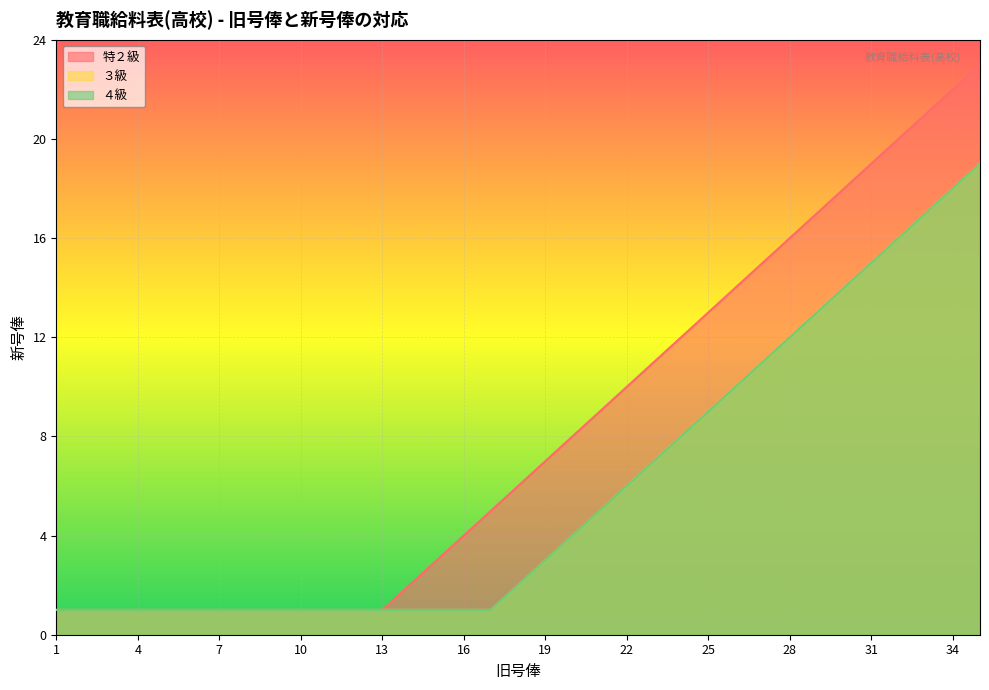

True or false: ３級 has a value of 9 at 25.

True